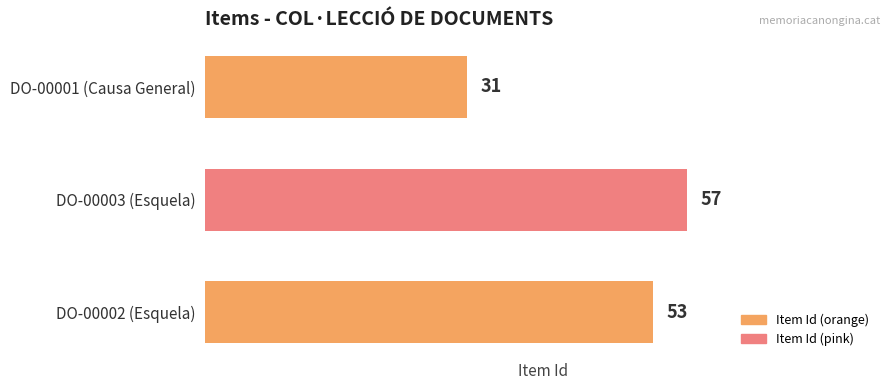

What is the average value?

47